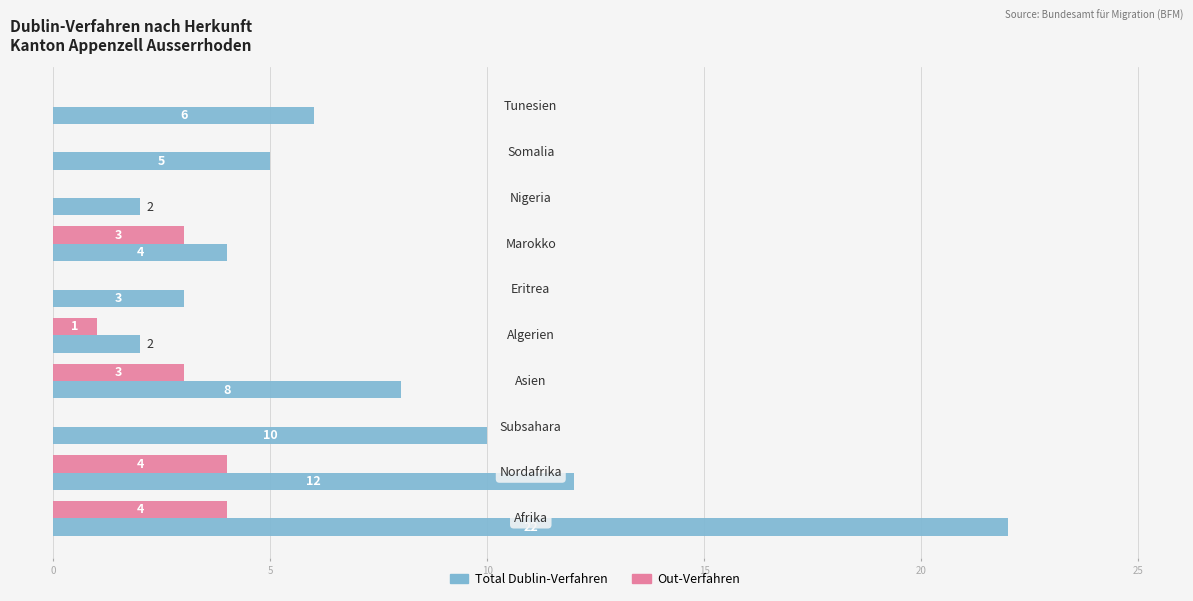

How many data points does each series have?

10